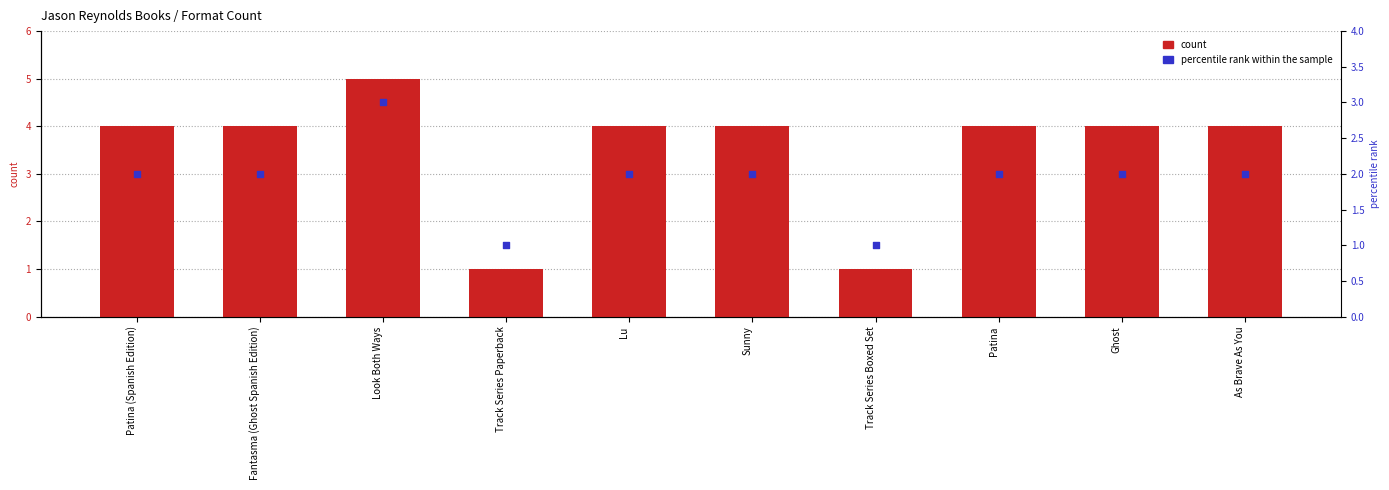

What is the total value across all series at Patina?

6